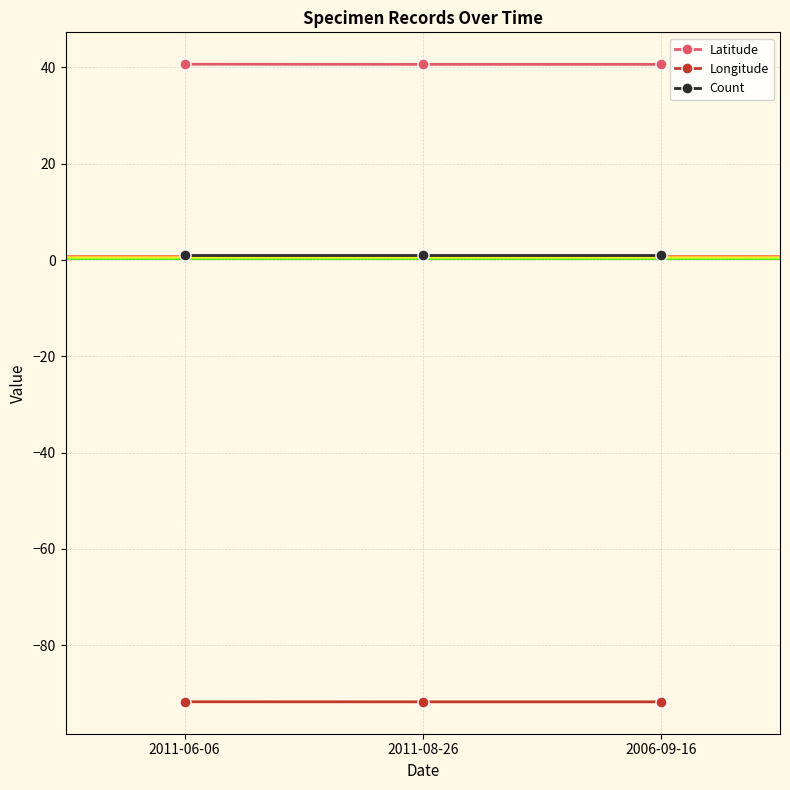

Which series has the largest total across all categories?

Latitude